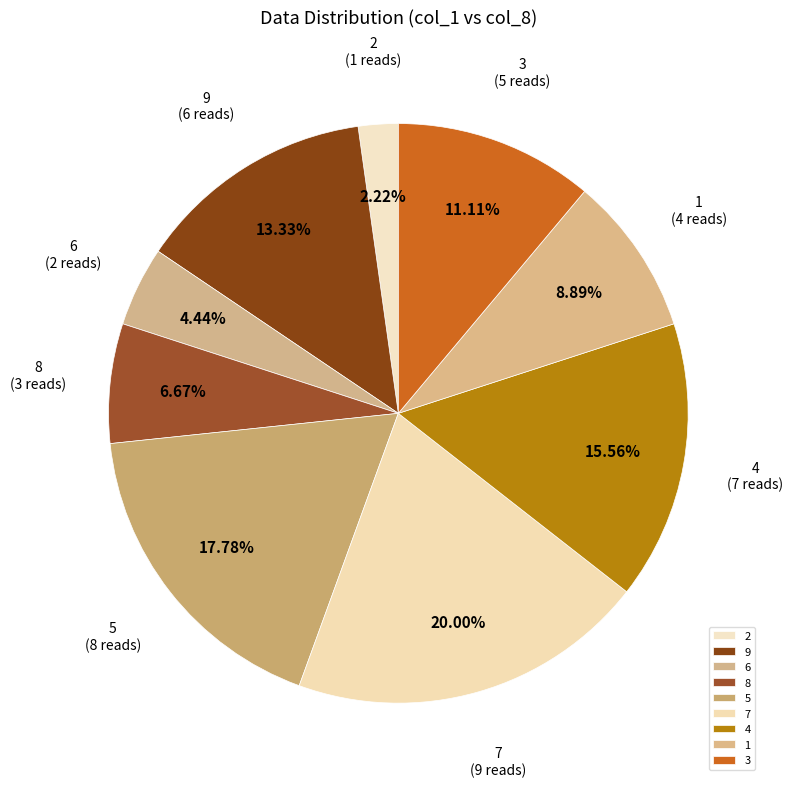

Rank the categories by value from highest to lowest.

7, 5, 4, 9, 3, 1, 8, 6, 2